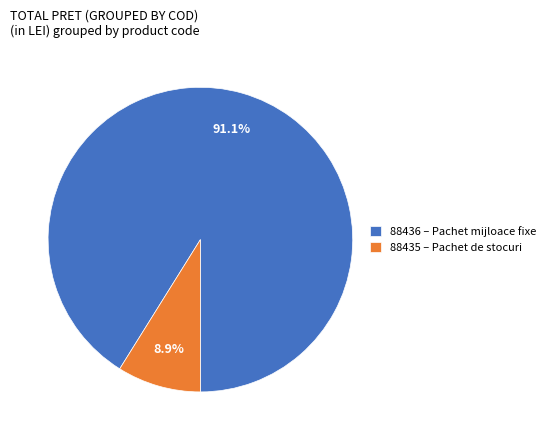

To the nearest percent, what portion does 88435 represent?

9%